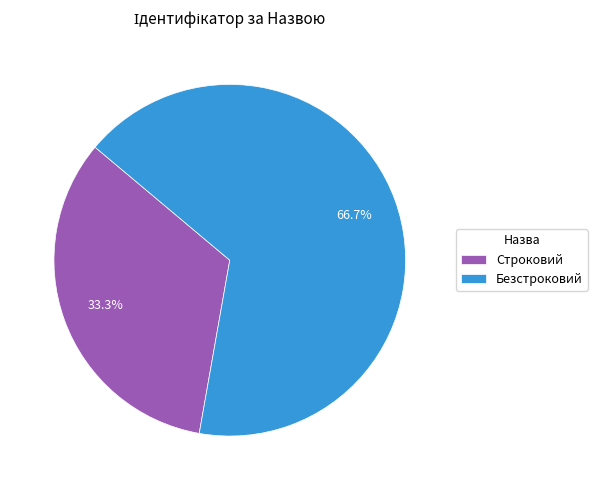

To the nearest percent, what is the average slice percentage?

50%